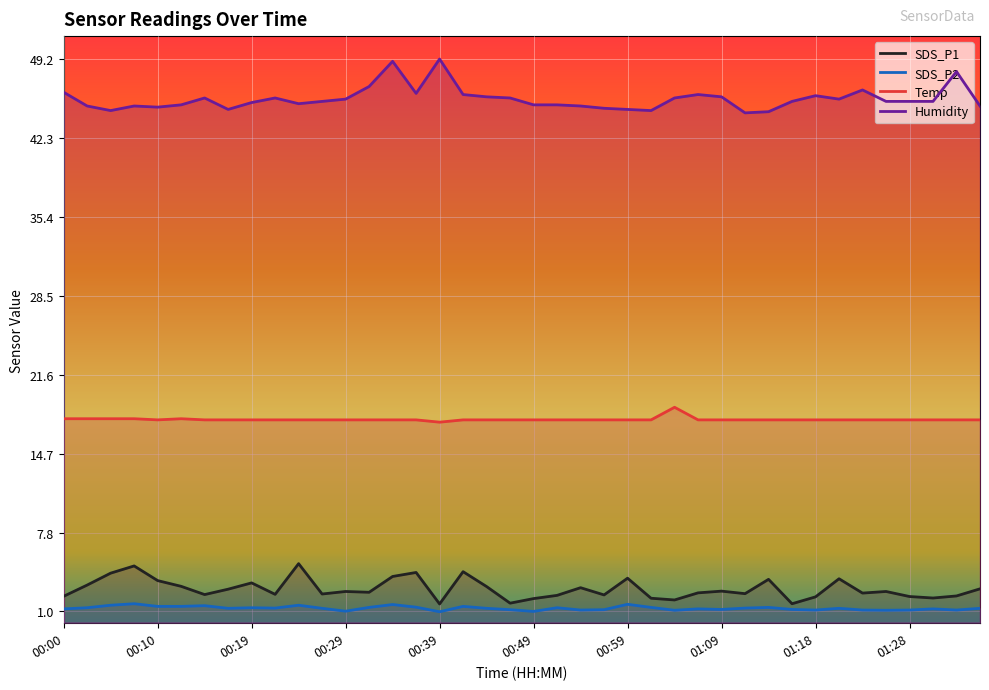

What value does the SDS_P2 series have at 00:56?

1.1